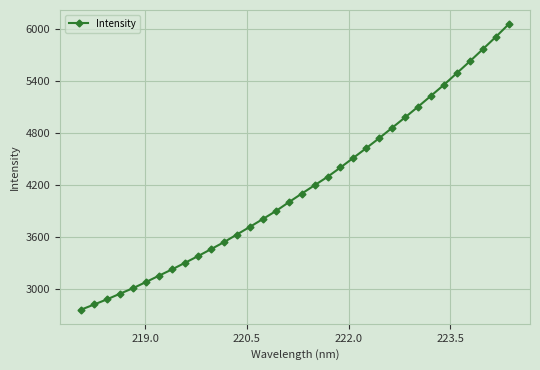

Reading right to left, transcribe all the data shown in this chart.

6049.6	5903.4	5762.4	5623.3	5488.6	5353.9	5227.5	5101.8	4979.9	4859.9	4740.7	4626.2	4513.8	4402.5	4294.8	4198.6	4101.1	4002.4	3900.5	3809.6	3719.3	3632.0	3543.8	3463.1	3383.7	3306.9	3231.2	3159.6	3086.6	3015.9	2952.8	2887.9	2828.2	2769.2